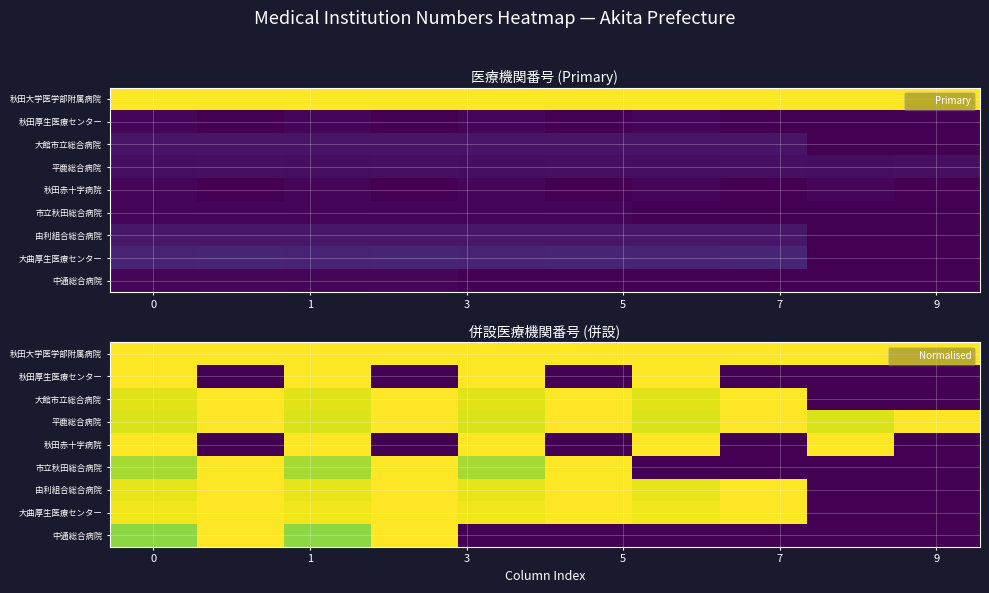

What is the total value across all series at 9?

6.0